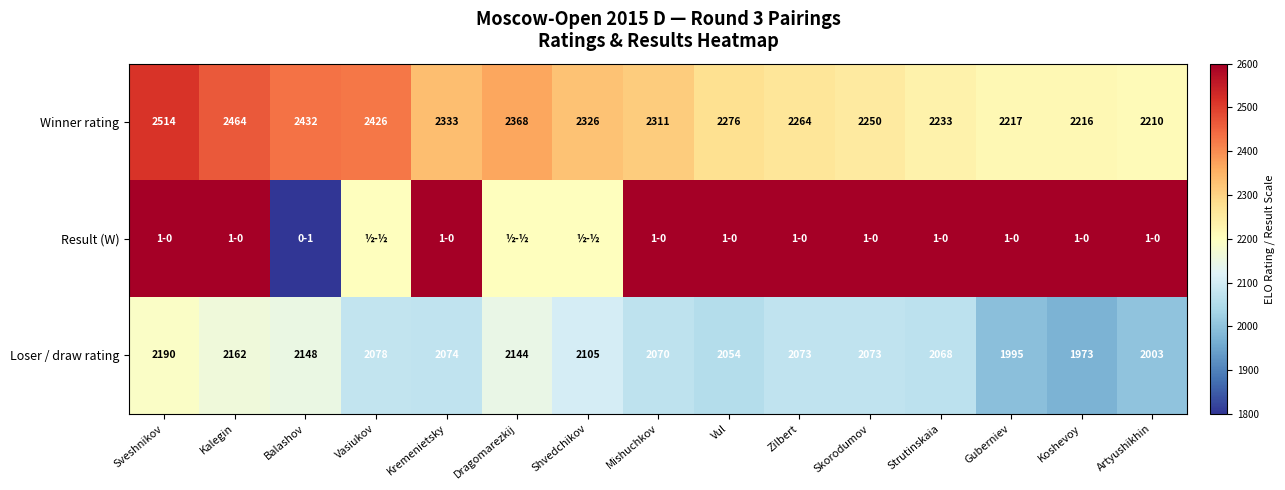

Is the value of Loser / draw rating at Kalegin greater than the value of Winner rating at Mishuchkov?

No